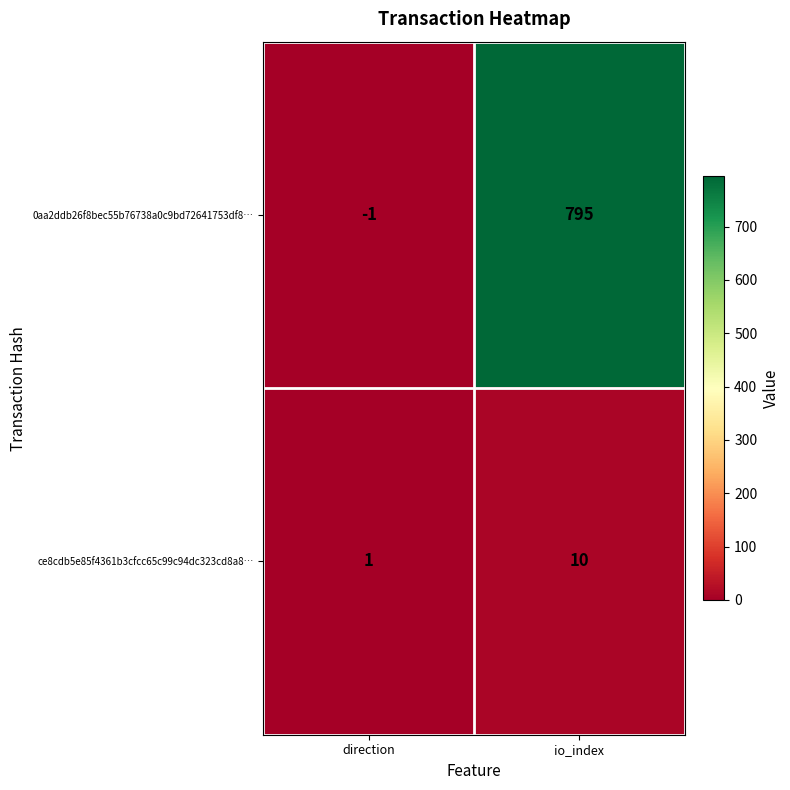

The 0aa2ddb26f8bec55b76738a0c9bd72641753df8… series shows 795 at io_index. True or false?

True